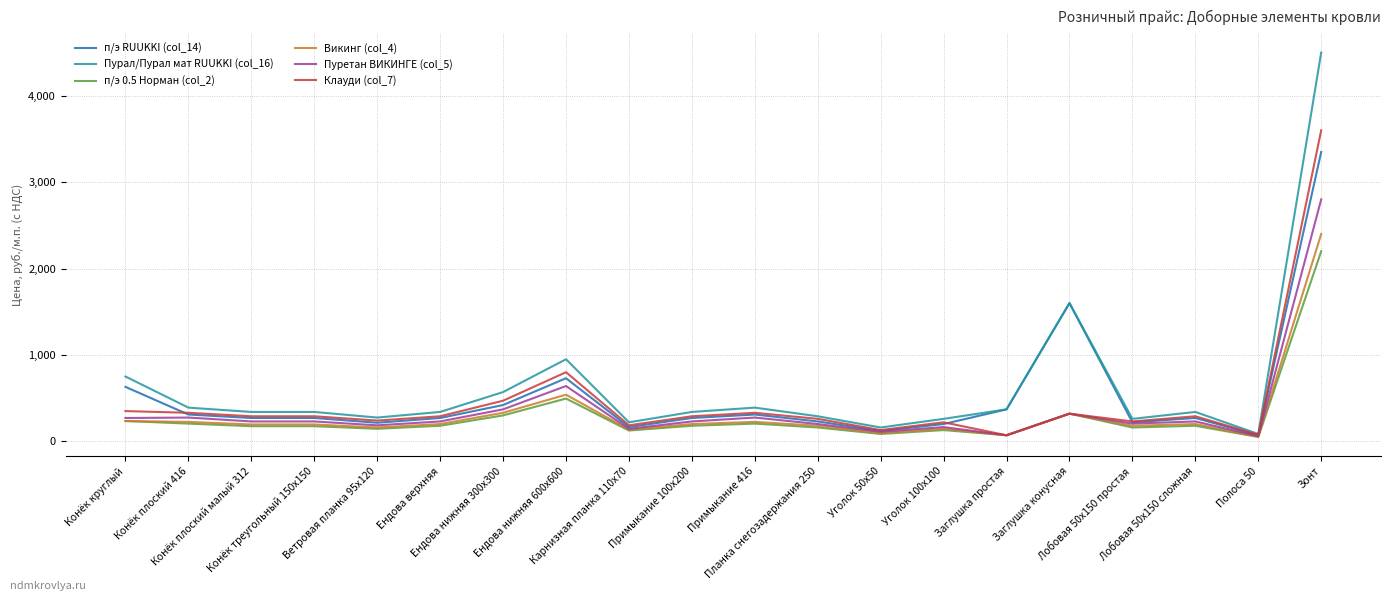

At which category is the sum across all series the highest?

Зонт